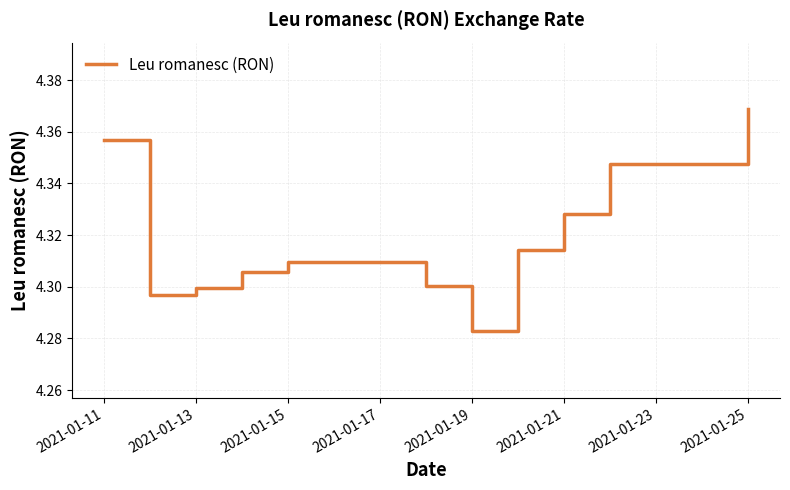

Does the chart have visible grid lines?

Yes